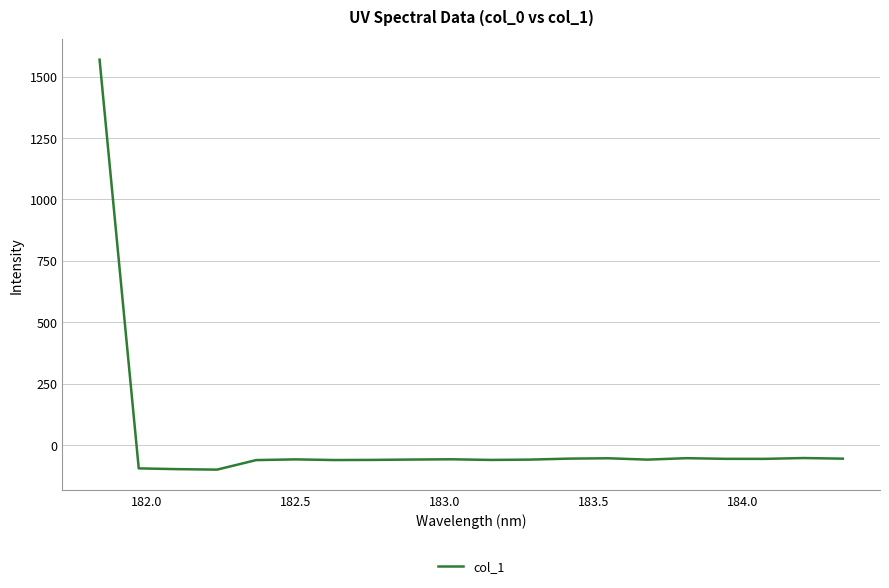

What is the minimum value shown in the chart?

-99.6